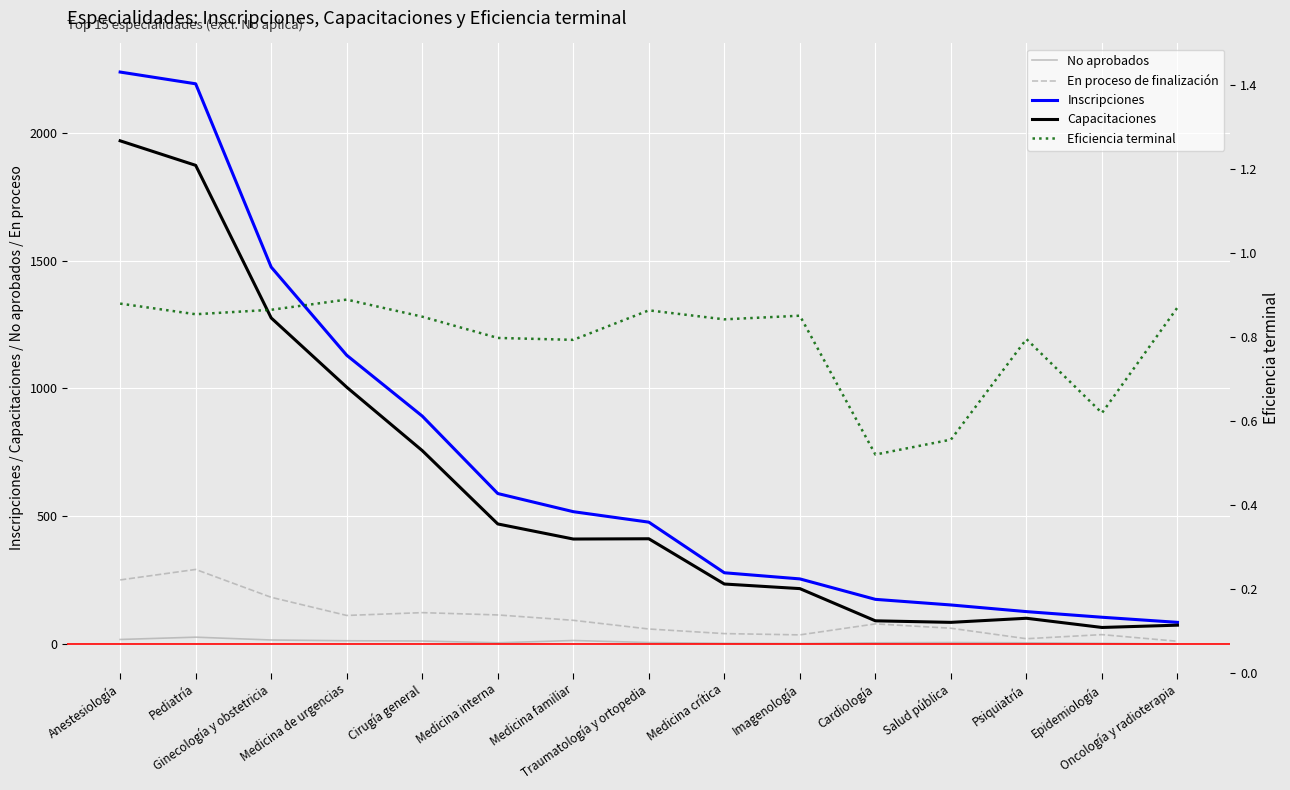

Which category has the highest value across all series?

Anestesiología